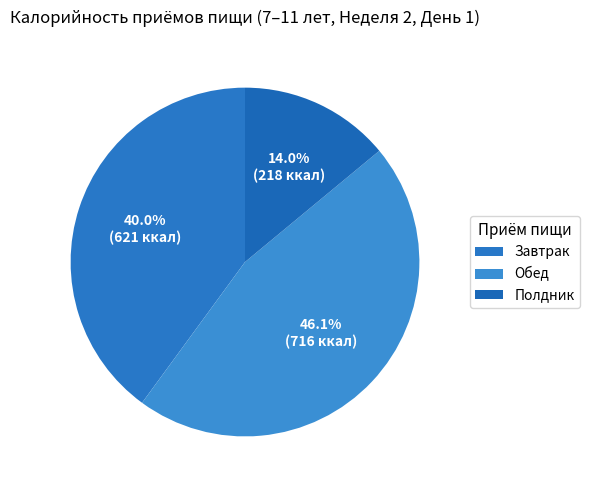

To the nearest percent, what is the difference between the Обед and Завтрак slice percentages?

6%